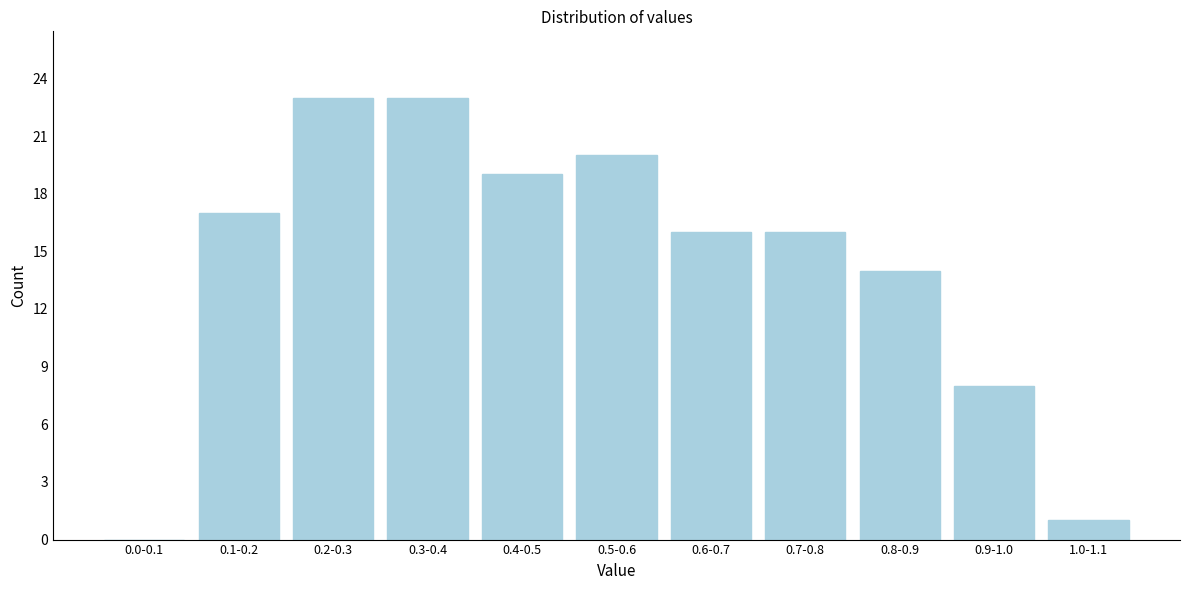

Reading left to right, what are all the values shown in this chart?

0.0-0.1=0	0.1-0.2=17	0.2-0.3=23	0.3-0.4=23	0.4-0.5=19	0.5-0.6=20	0.6-0.7=16	0.7-0.8=16	0.8-0.9=14	0.9-1.0=8	1.0-1.1=1